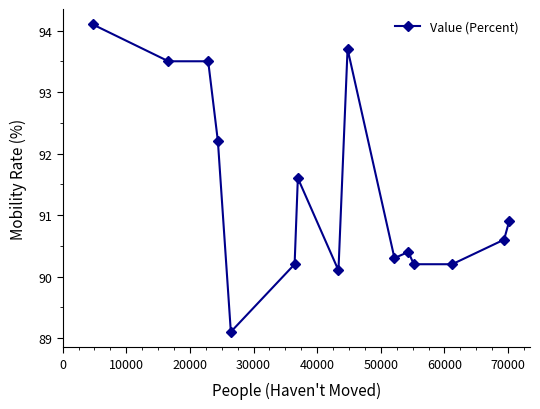

How many series are shown in this chart?

1